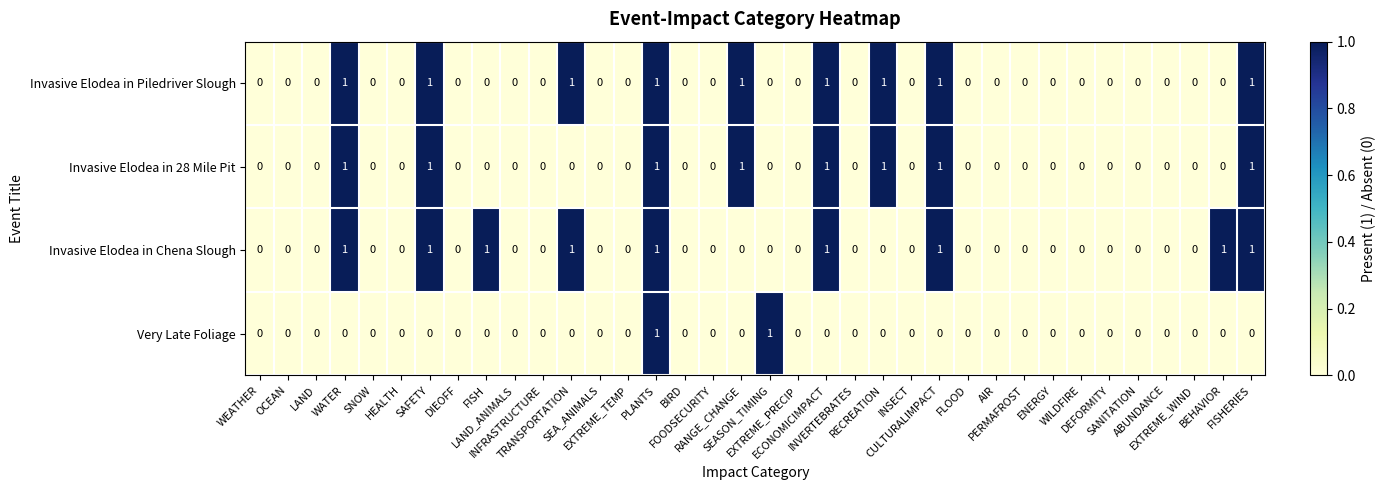

Count the number of data series in this chart.

4